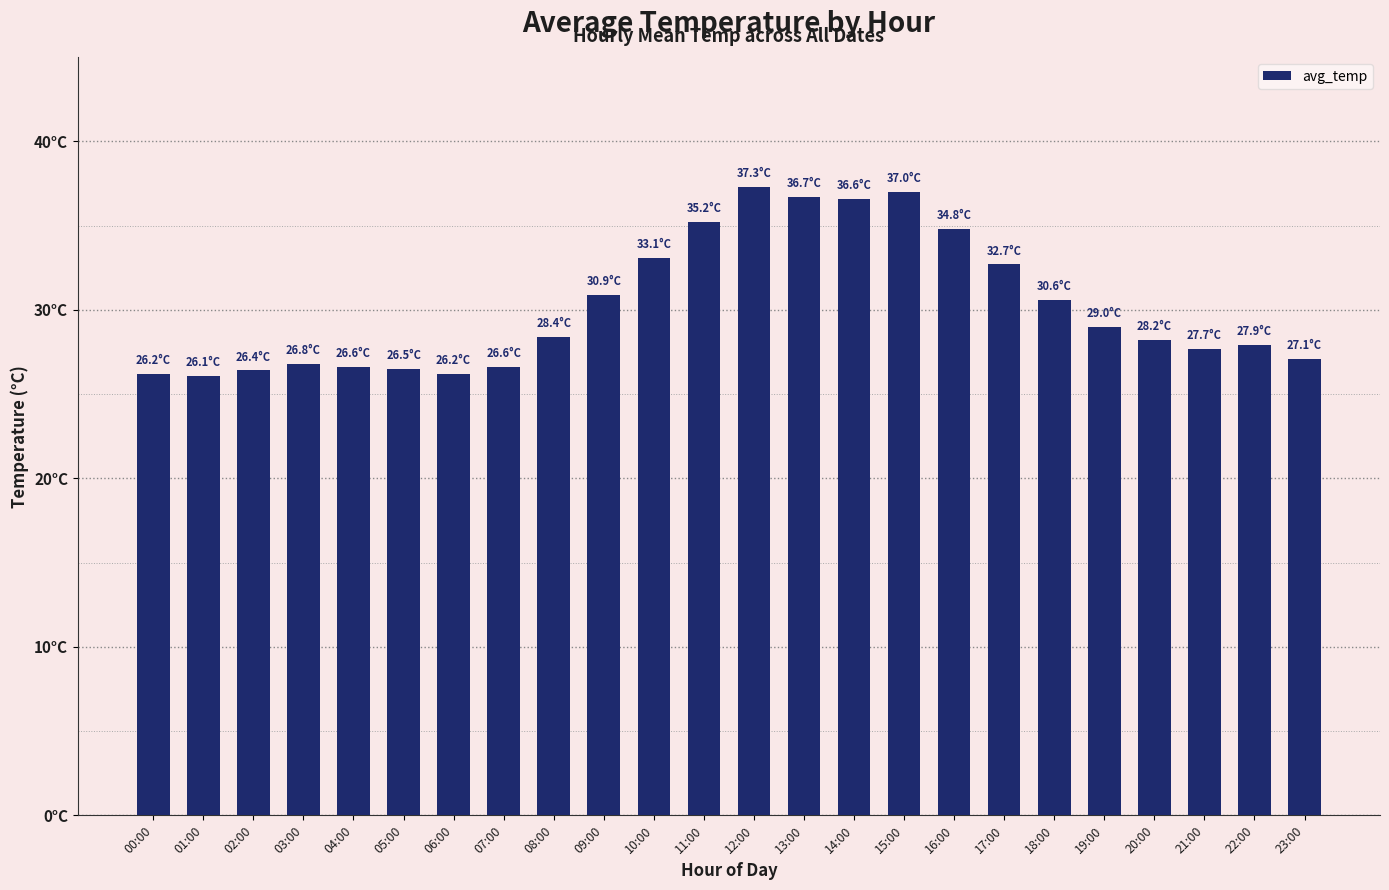

Does the chart contain any negative values?

No